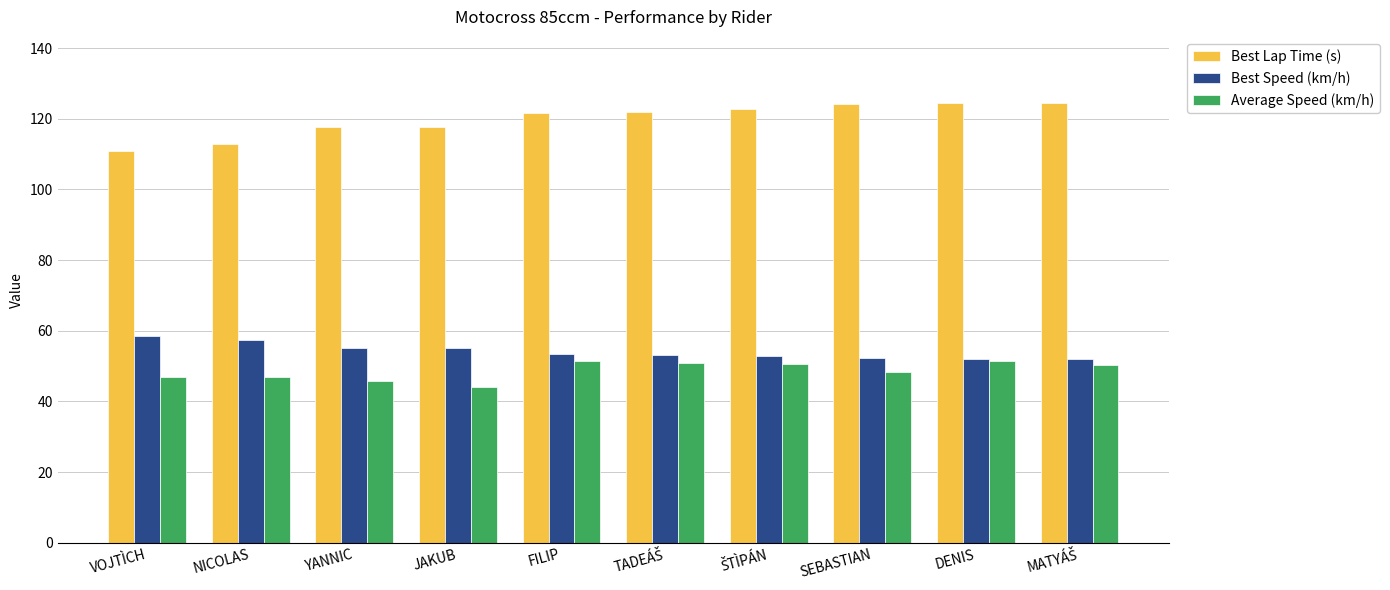

Is it true that Best Speed (km/h) equals 57.5 at NICOLAS?

True